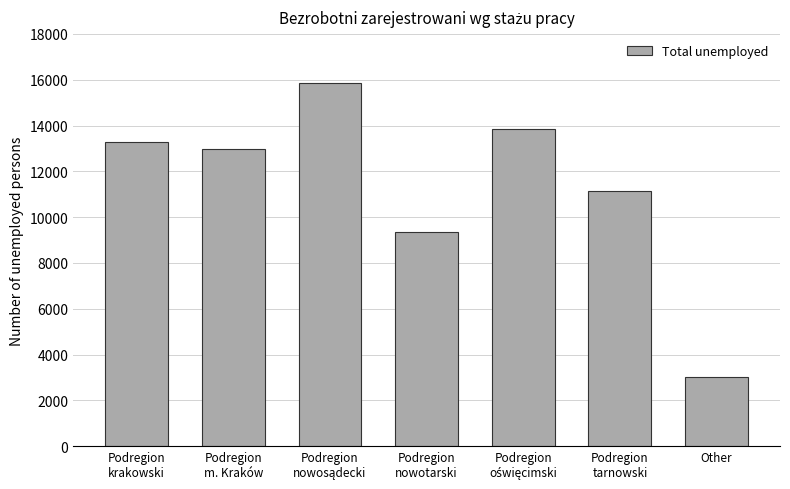

What is the difference between the maximum and minimum values?

12846